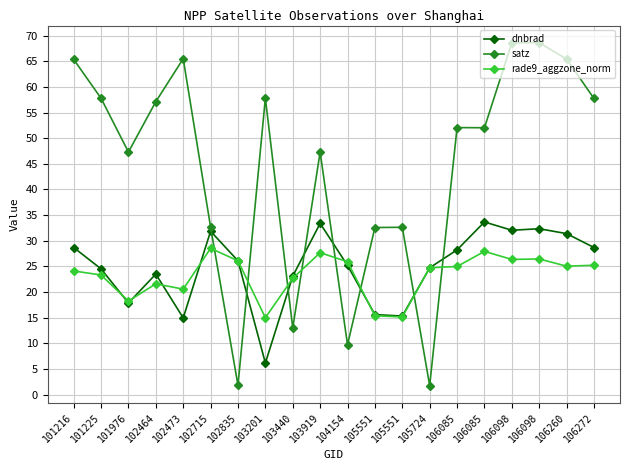

How many lines are shown in the chart?

3